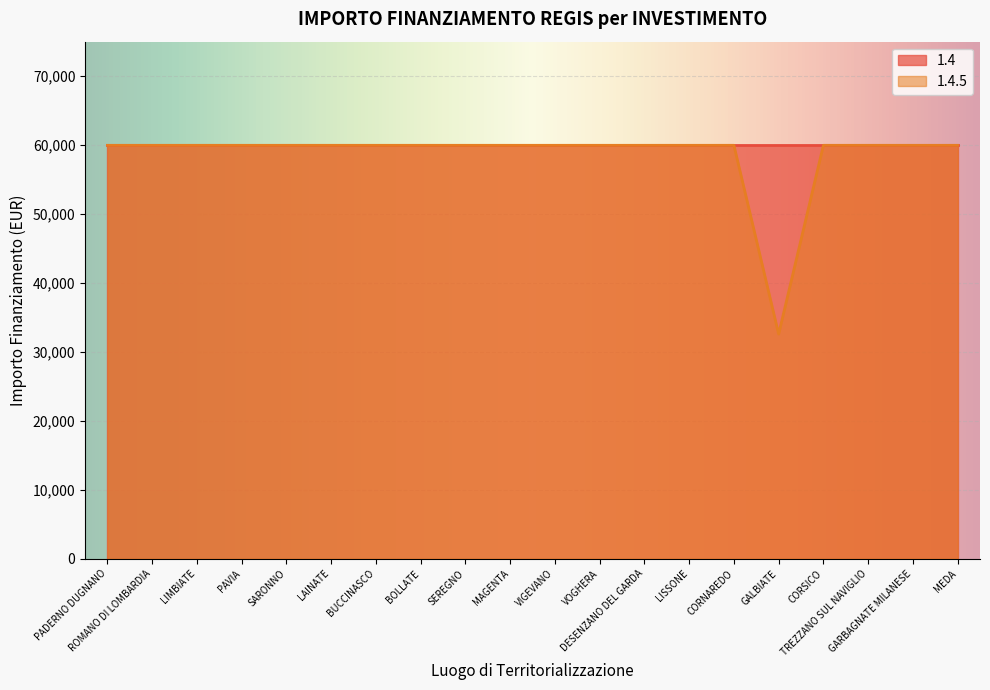

What is the maximum value shown in the chart?

59966